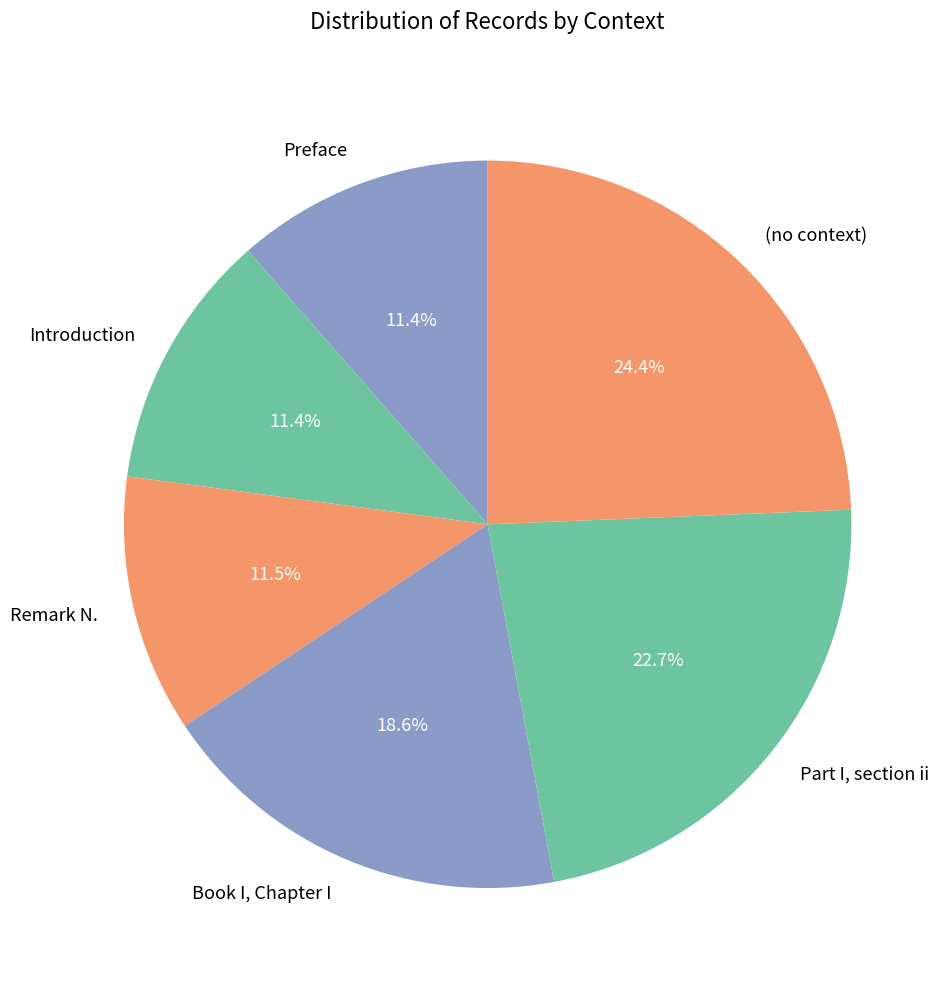

To the nearest percent, what is the average slice percentage?

17%